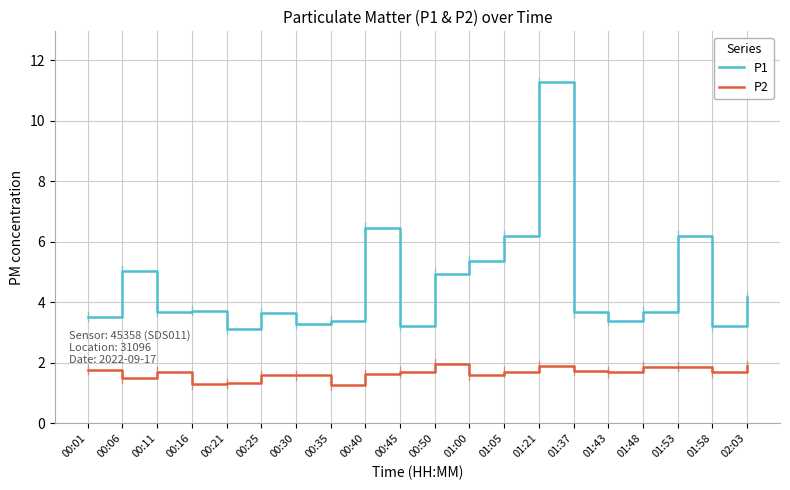

Rank the series by their average value, from lowest to highest.

P2, P1